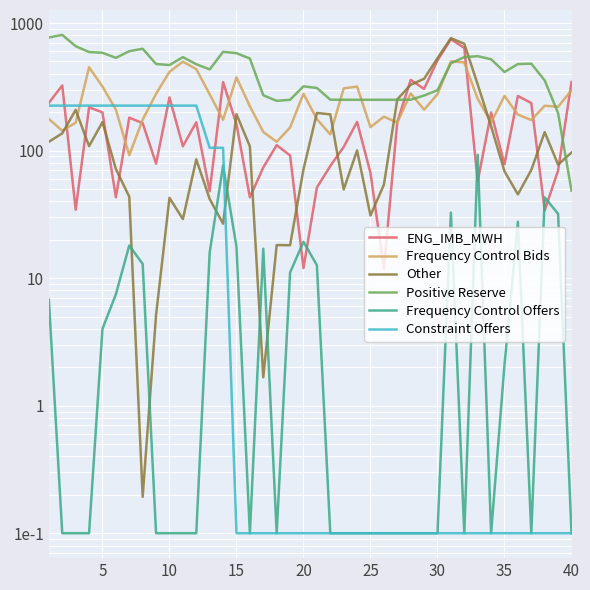

What is the average value of the Constraint Offers series?

72.8